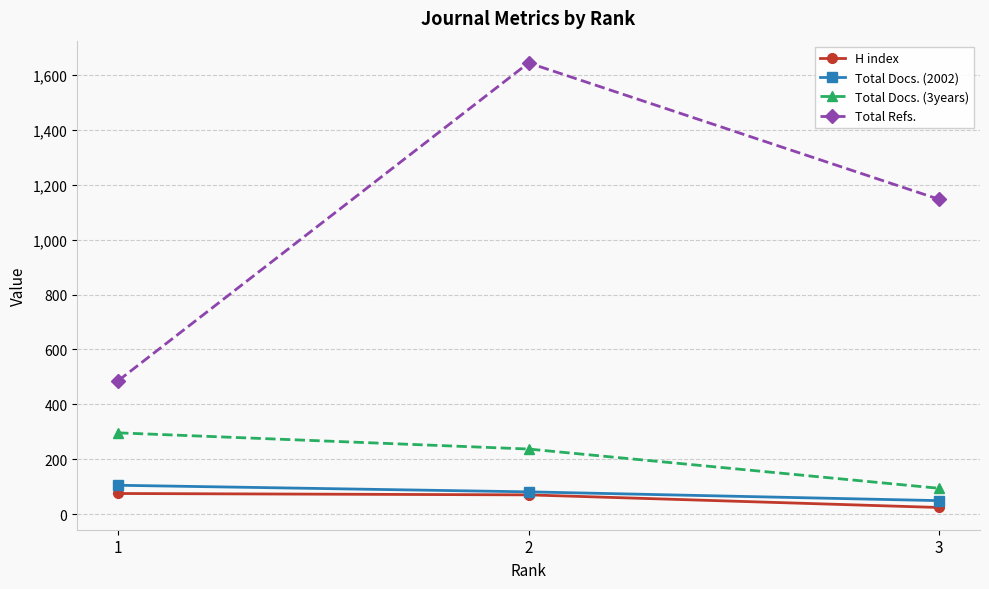

What is the maximum value for H index?

75